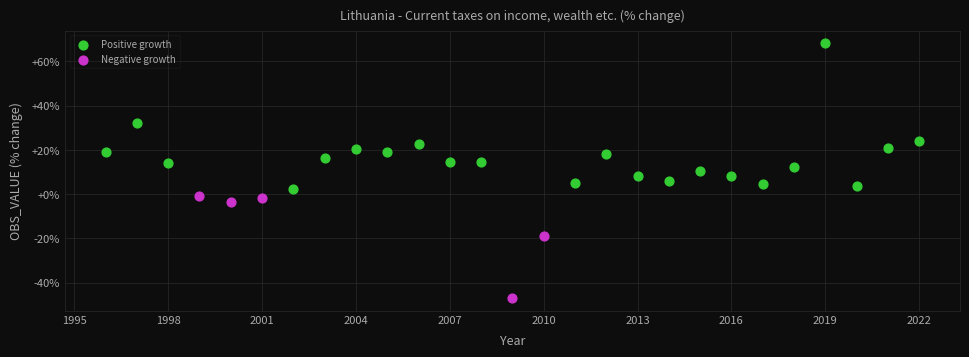

Which series contains the highest Y value?

Positive growth